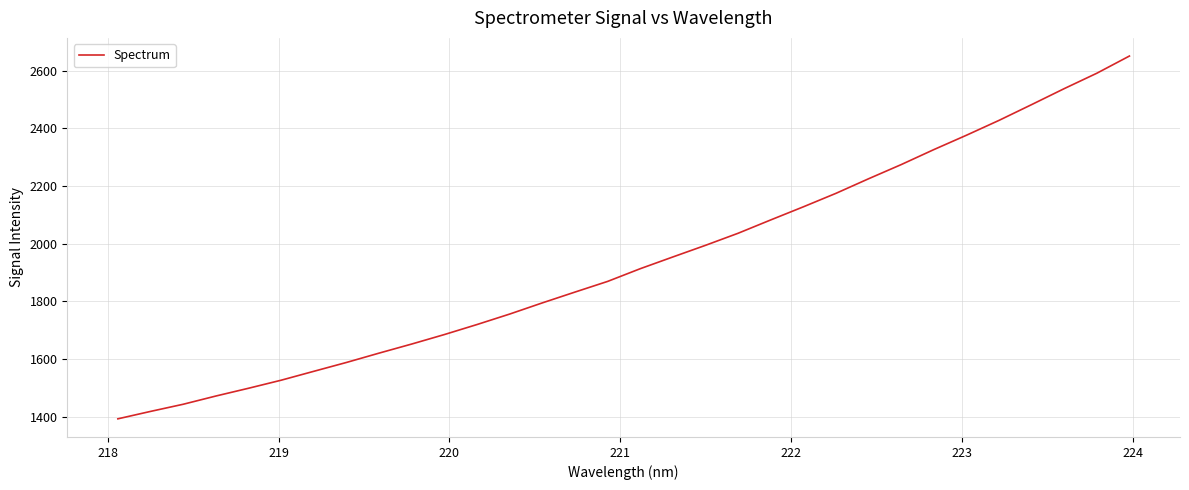

What is the maximum value shown in the chart?

2650.3